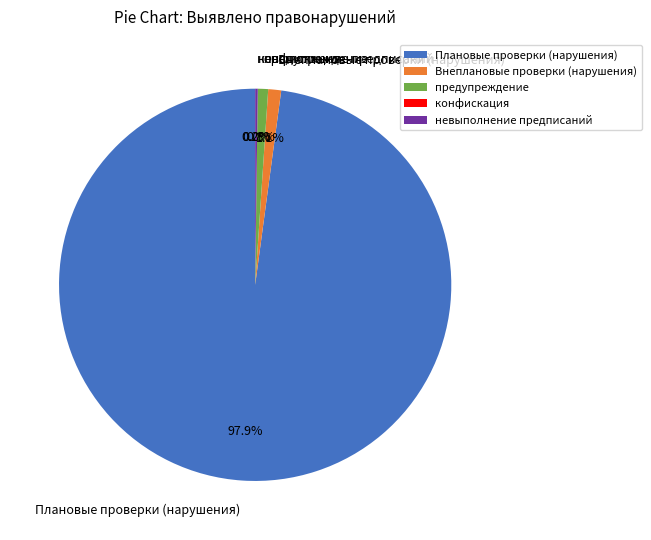

Which slice is the smallest?

конфискация